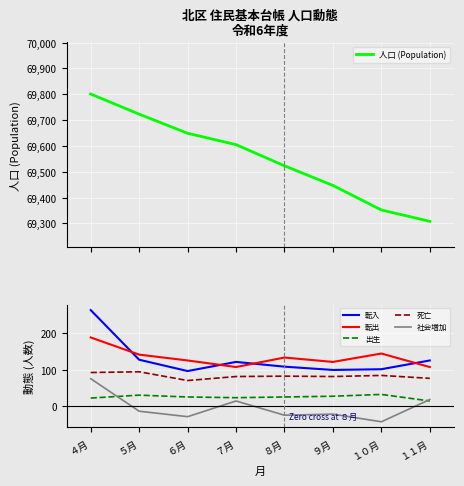

Which series has the largest total across all categories?

人口 (Population)